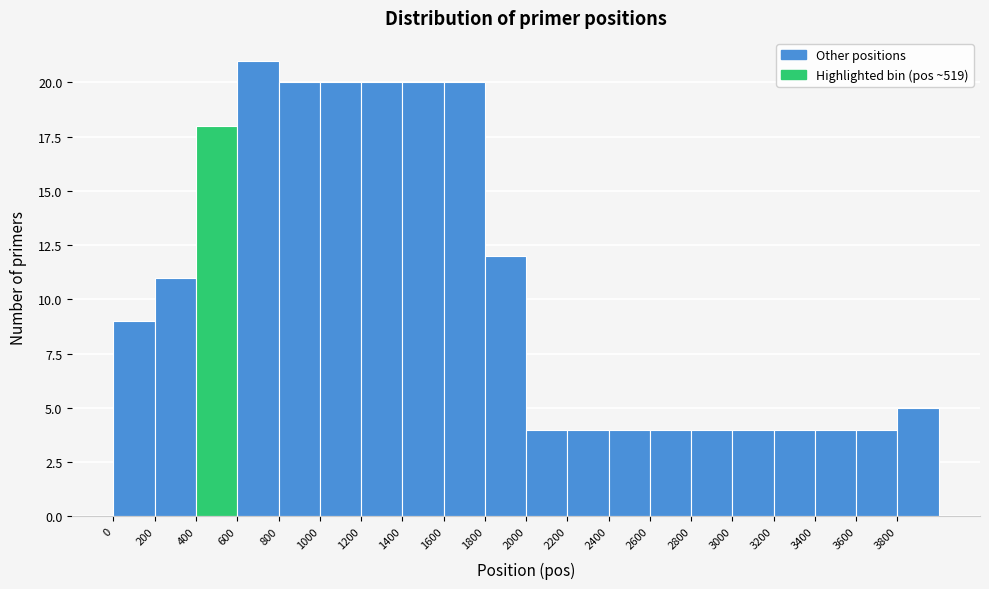

Reading left to right, transcribe this chart: for each bar, give the range it covers on the x-axis and its height. The values are not printed on the chart, so give them approximately, as read against the axis.

0 to 200: 9
200 to 400: 11
400 to 600: 18
600 to 800: 21
800 to 1000: 20
1000 to 1200: 20
1200 to 1400: 20
1400 to 1600: 20
1600 to 1800: 20
1800 to 2000: 12
2000 to 2200: 4
2200 to 2400: 4
2400 to 2600: 4
2600 to 2800: 4
2800 to 3000: 4
3000 to 3200: 4
3200 to 3400: 4
3400 to 3600: 4
3600 to 3800: 4
3800 to 4000: 5